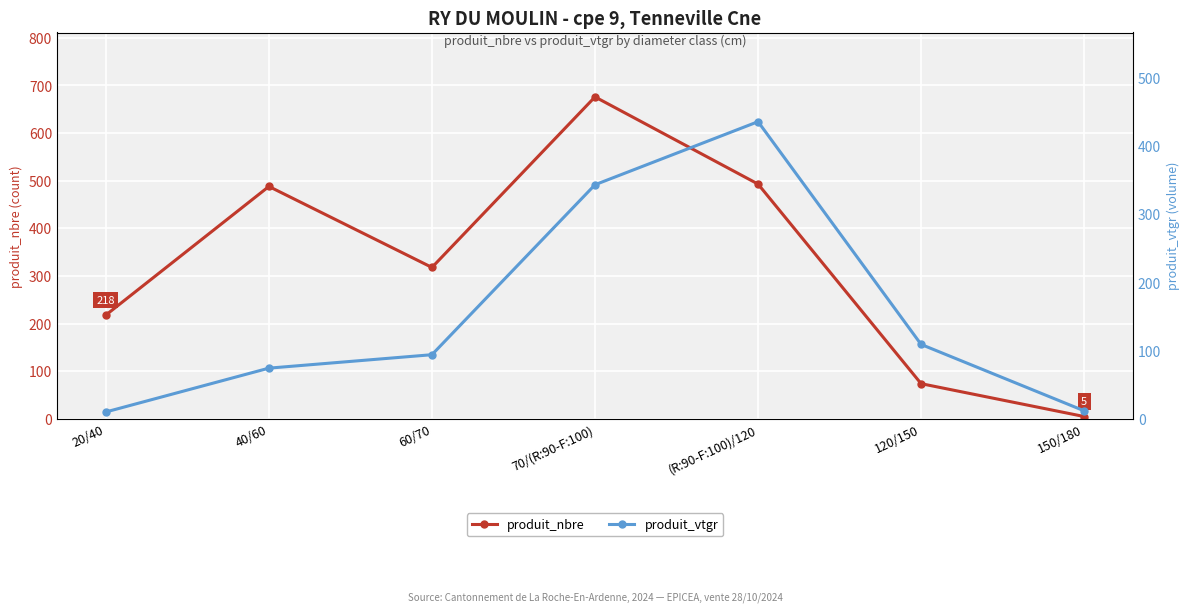

How many distinct data groups are displayed?

2